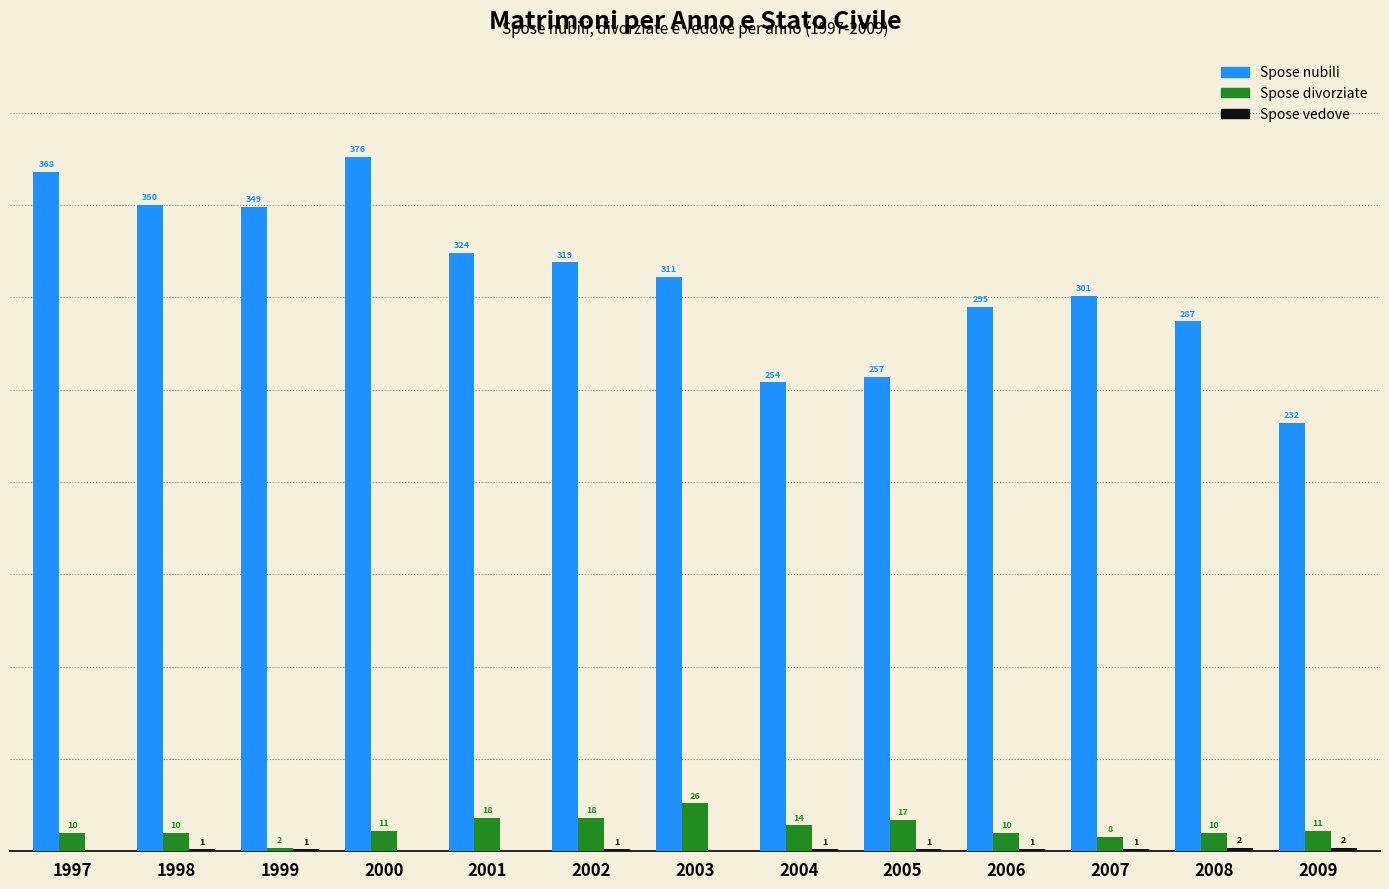

Which series changed the most between 1997 and 2001?

Spose nubili